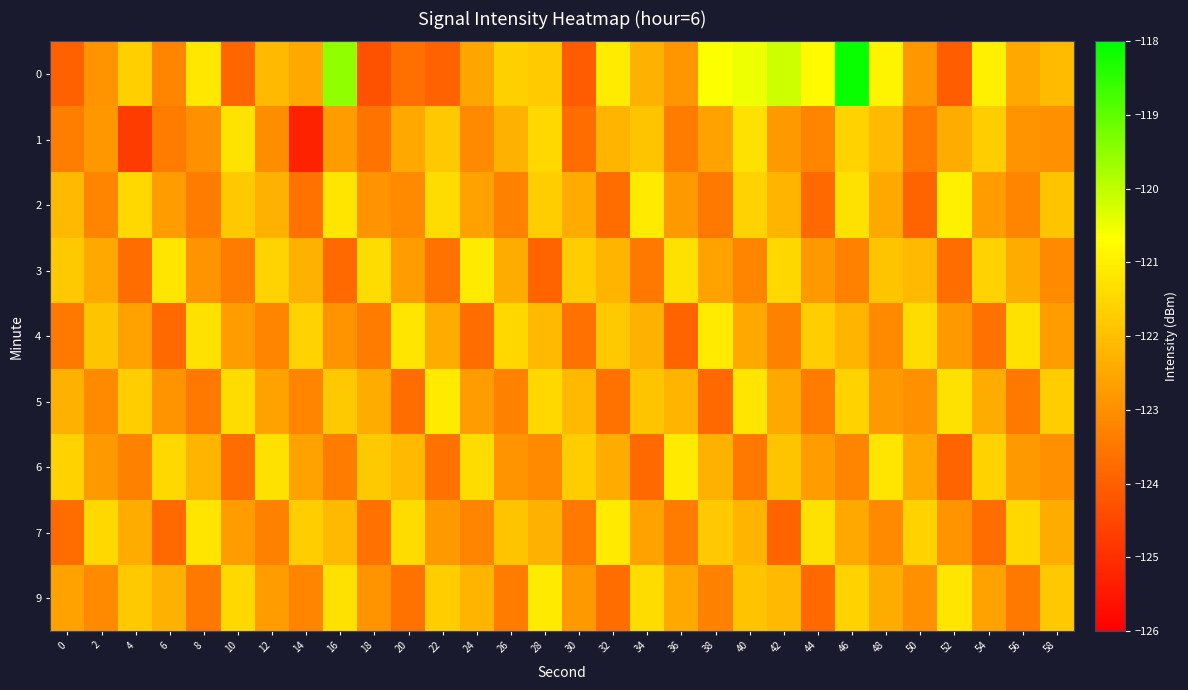

Reading left to right, extract all data points from this chart.

0: 0=-124.0	2=-122.9	4=-121.7	6=-123.2	8=-121.2	10=-123.8	12=-122.1	14=-122.4	16=-119.5	18=-124.3	20=-123.6	22=-123.9	24=-122.5	26=-121.6	28=-121.8	30=-124.1	32=-121.1	34=-122.3	36=-122.8	38=-120.6	40=-120.5	42=-120.2	44=-120.8	46=-118.1	48=-120.9	50=-122.8	52=-124.0	54=-121.0	56=-122.4	58=-122.1
1: 0=-123.4	2=-122.8	4=-124.7	6=-123.4	8=-123.0	10=-121.2	12=-123.0	14=-125.3	16=-122.7	18=-123.6	20=-122.5	22=-121.8	24=-123.1	26=-122.3	28=-121.5	30=-123.7	32=-122.2	34=-121.9	36=-123.4	38=-122.6	40=-121.3	42=-122.8	44=-123.2	46=-121.6	48=-122.1	50=-123.5	52=-122.4	54=-121.7	56=-122.9	58=-123.0
2: 0=-122.1	2=-123.2	4=-121.5	6=-122.7	8=-123.4	10=-121.8	12=-122.3	14=-123.6	16=-121.2	18=-122.9	20=-123.1	22=-121.4	24=-122.6	26=-123.3	28=-121.7	30=-122.4	32=-123.7	34=-121.1	36=-122.8	38=-123.5	40=-121.6	42=-122.2	44=-123.8	46=-121.3	48=-122.5	50=-123.9	52=-121.0	54=-122.7	56=-123.2	58=-121.9
3: 0=-121.8	2=-122.5	4=-123.7	6=-121.2	8=-122.9	10=-123.4	12=-121.6	14=-122.3	16=-123.8	18=-121.4	20=-122.7	22=-123.6	24=-121.1	26=-122.4	28=-123.9	30=-121.7	32=-122.2	34=-123.5	36=-121.3	38=-122.6	40=-123.2	42=-121.5	44=-122.8	46=-123.3	48=-121.9	50=-122.1	52=-123.7	54=-121.6	56=-122.4	58=-123.1
4: 0=-123.5	2=-121.9	4=-122.6	6=-123.8	8=-121.3	10=-122.7	12=-123.2	14=-121.6	16=-122.9	18=-123.4	20=-121.2	22=-122.4	24=-123.7	26=-121.5	28=-122.1	30=-123.6	32=-121.8	34=-122.3	36=-123.9	38=-121.1	40=-122.5	42=-123.3	44=-121.7	46=-122.2	48=-123.1	50=-121.4	52=-122.8	54=-123.6	56=-121.3	58=-122.7
5: 0=-122.3	2=-123.1	4=-121.7	6=-122.9	8=-123.5	10=-121.4	12=-122.6	14=-123.2	16=-121.8	18=-122.4	20=-123.7	22=-121.1	24=-122.7	26=-123.3	28=-121.5	30=-122.1	32=-123.6	34=-121.9	36=-122.2	38=-123.8	40=-121.2	42=-122.5	44=-123.4	46=-121.6	48=-122.8	50=-123.0	52=-121.3	54=-122.4	56=-123.5	58=-121.7
6: 0=-121.6	2=-122.8	4=-123.3	6=-121.5	8=-122.2	10=-123.7	12=-121.3	14=-122.6	16=-123.4	18=-121.8	20=-122.1	22=-123.6	24=-121.4	26=-122.9	28=-123.1	30=-121.7	32=-122.4	34=-123.8	36=-121.1	38=-122.3	40=-123.5	42=-121.9	44=-122.7	46=-123.2	48=-121.2	50=-122.5	52=-123.9	54=-121.6	56=-122.8	58=-123.0
7: 0=-123.7	2=-121.5	4=-122.4	6=-123.8	8=-121.2	10=-122.7	12=-123.3	14=-121.7	16=-122.1	18=-123.6	20=-121.4	22=-122.8	24=-123.2	26=-121.9	28=-122.3	30=-123.5	32=-121.1	34=-122.6	36=-123.4	38=-121.8	40=-122.2	42=-123.9	44=-121.3	46=-122.5	48=-123.1	50=-121.6	52=-122.9	54=-123.7	56=-121.5	58=-122.4
9: 0=-122.6	2=-123.1	4=-121.8	6=-122.3	8=-123.5	10=-121.5	12=-122.7	14=-123.2	16=-121.3	18=-122.9	20=-123.6	22=-121.7	24=-122.2	26=-123.4	28=-121.1	30=-122.8	32=-123.7	34=-121.4	36=-122.5	38=-123.3	40=-121.9	42=-122.1	44=-123.8	46=-121.6	48=-122.4	50=-123.0	52=-121.2	54=-122.6	56=-123.5	58=-121.8